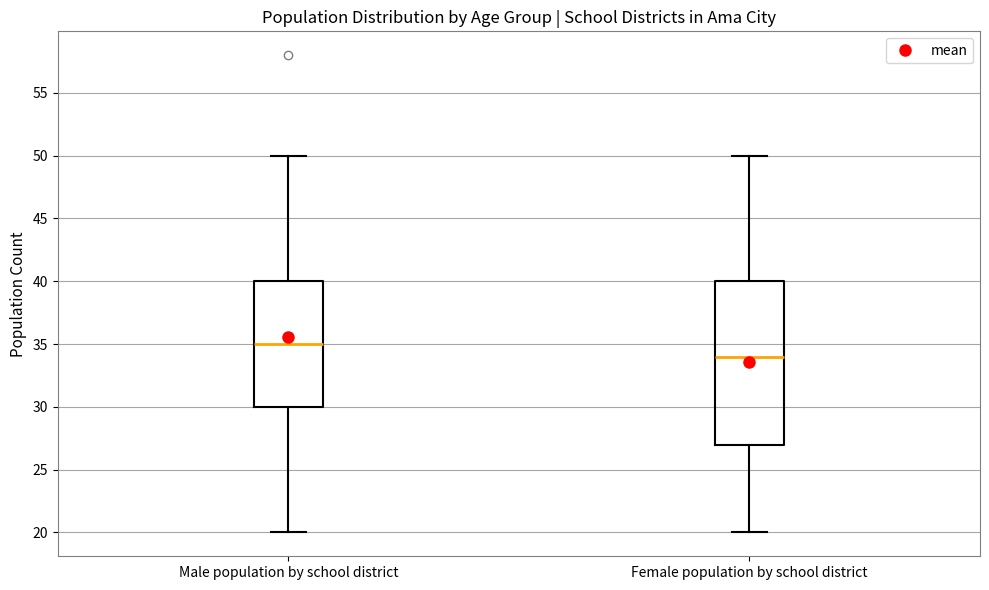

Where is the lower edge of the box for Male population by school district on the y-axis? The values are not printed on the chart, so give them approximately, as read against the axis.

30